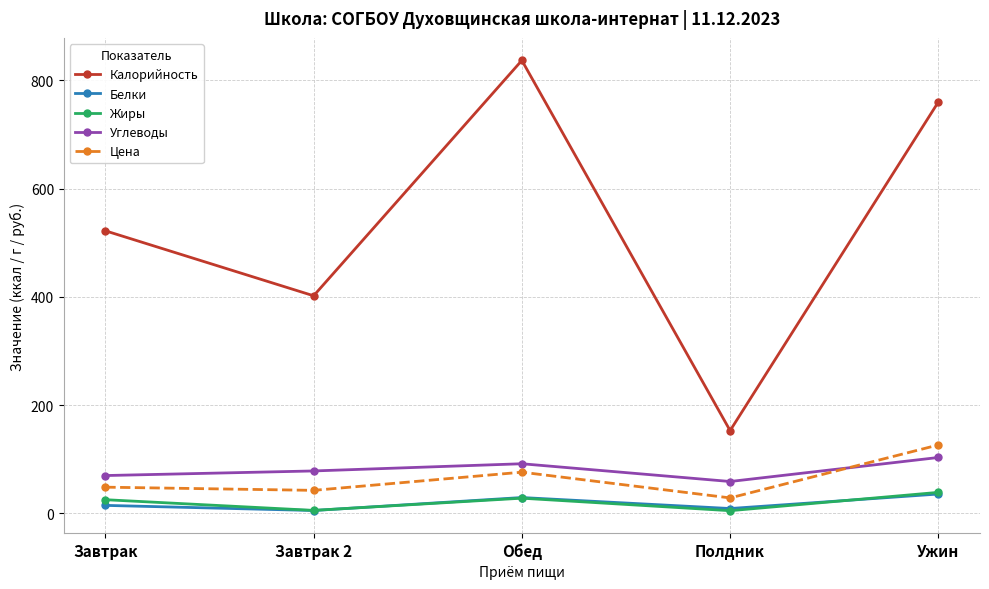

Which series has the largest range (max minus min)?

Калорийность